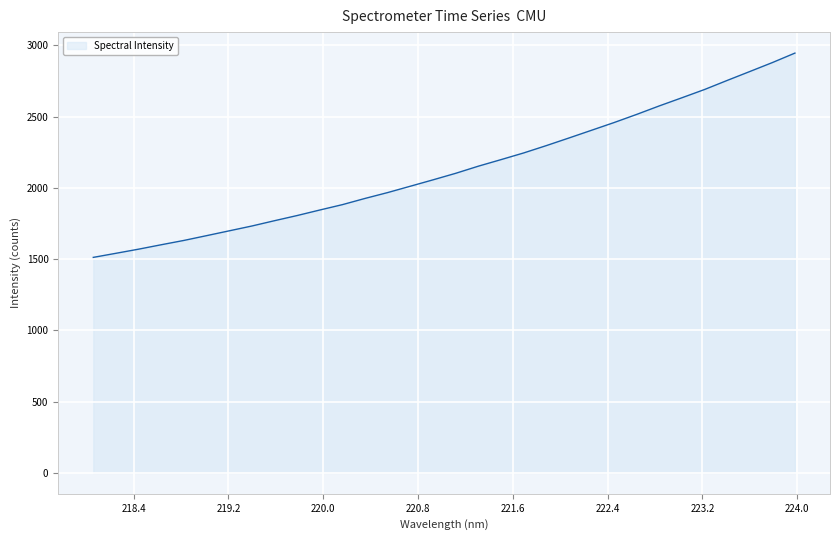

What is the maximum value shown in the chart?

2945.6